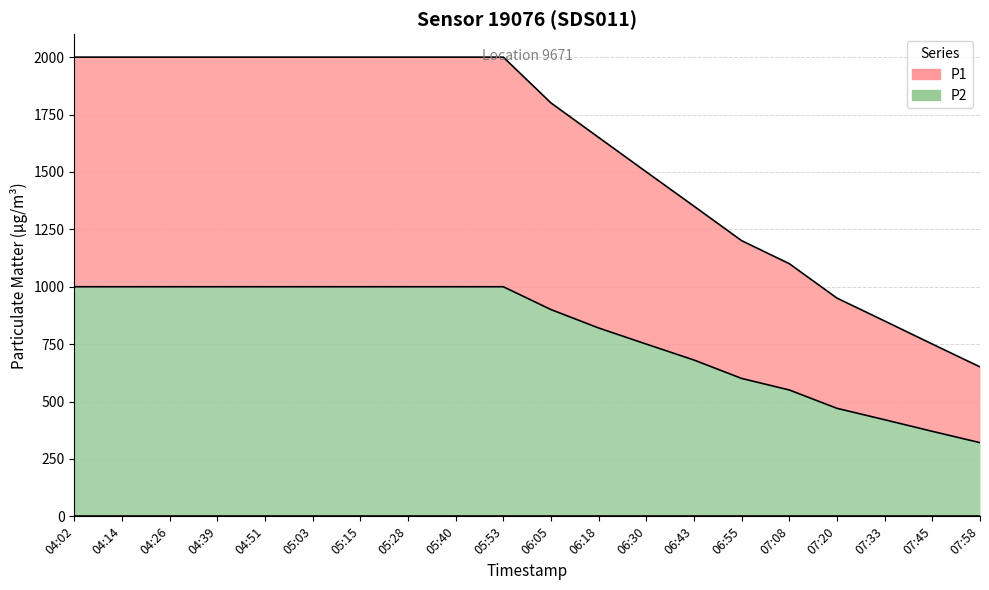

What are all the series names shown in the legend?

P1, P2